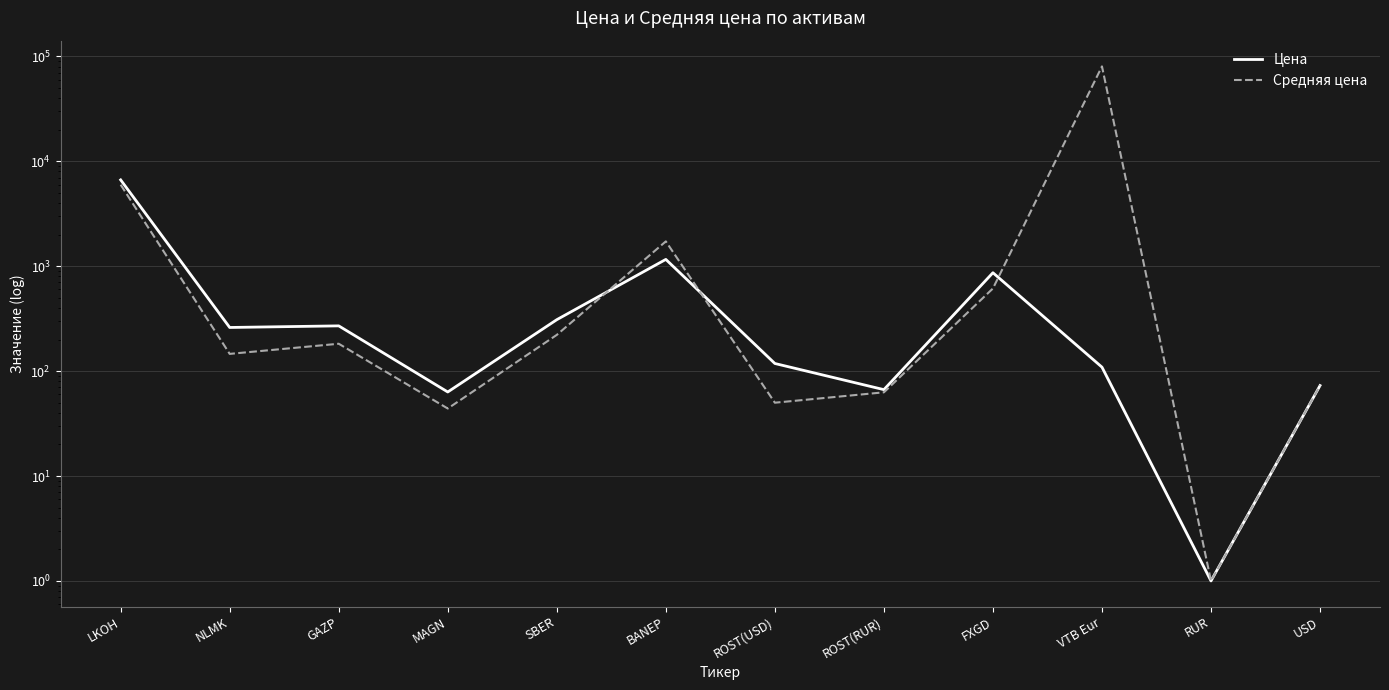

What are all the series names shown in the legend?

Цена, Средняя цена